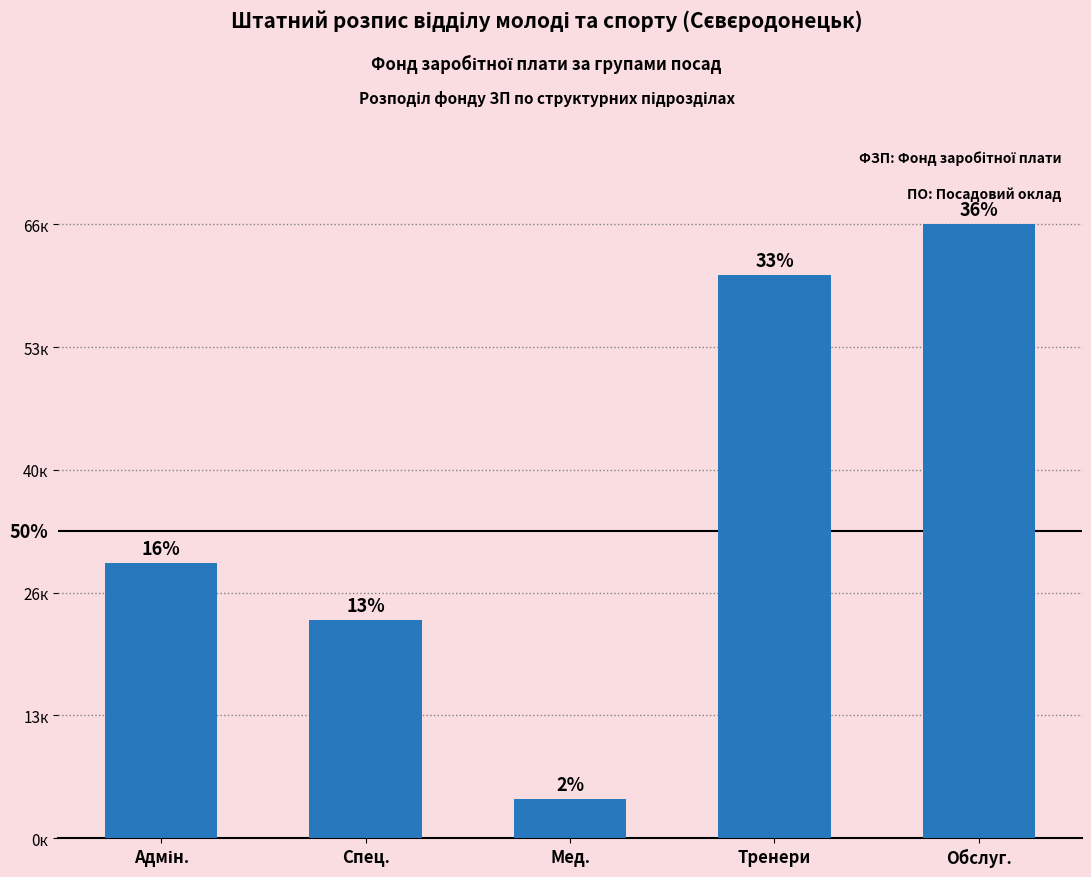

Is it true that the value at Обслуг. is 30416.3?

False